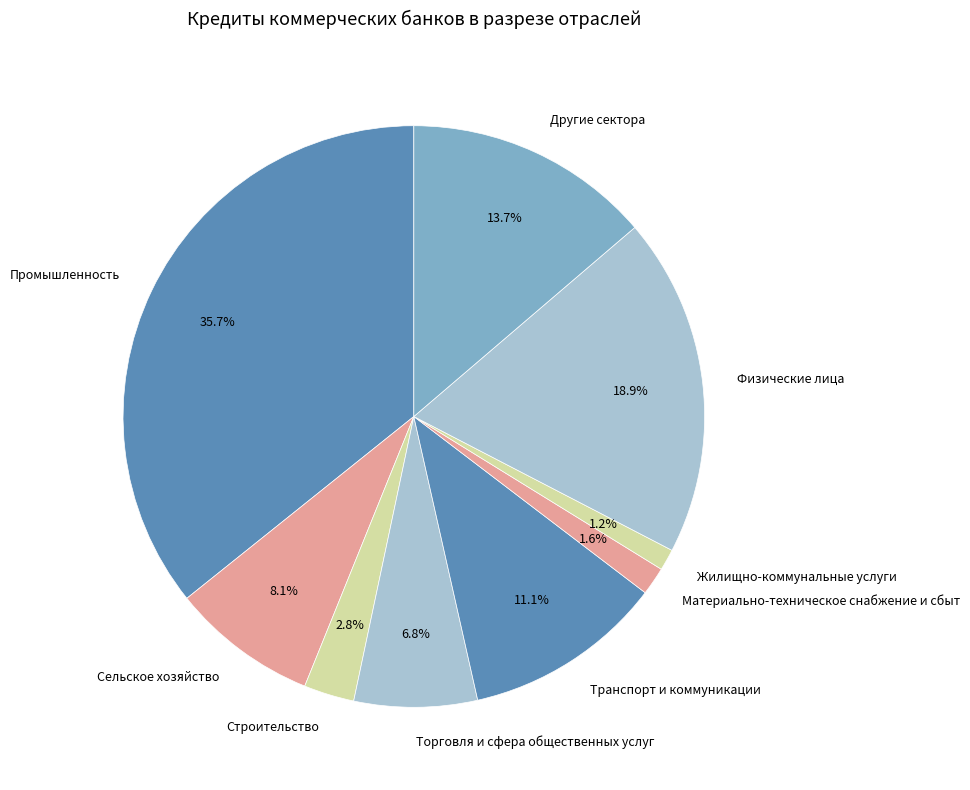

To the nearest percent, what percentage of the pie is Торговля и сфера общественных услуг?

7%